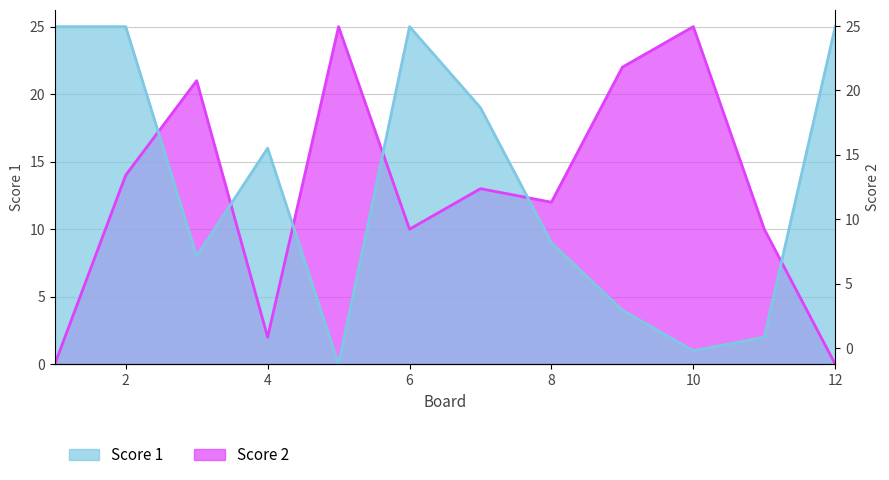

How many lines are shown in the chart?

2